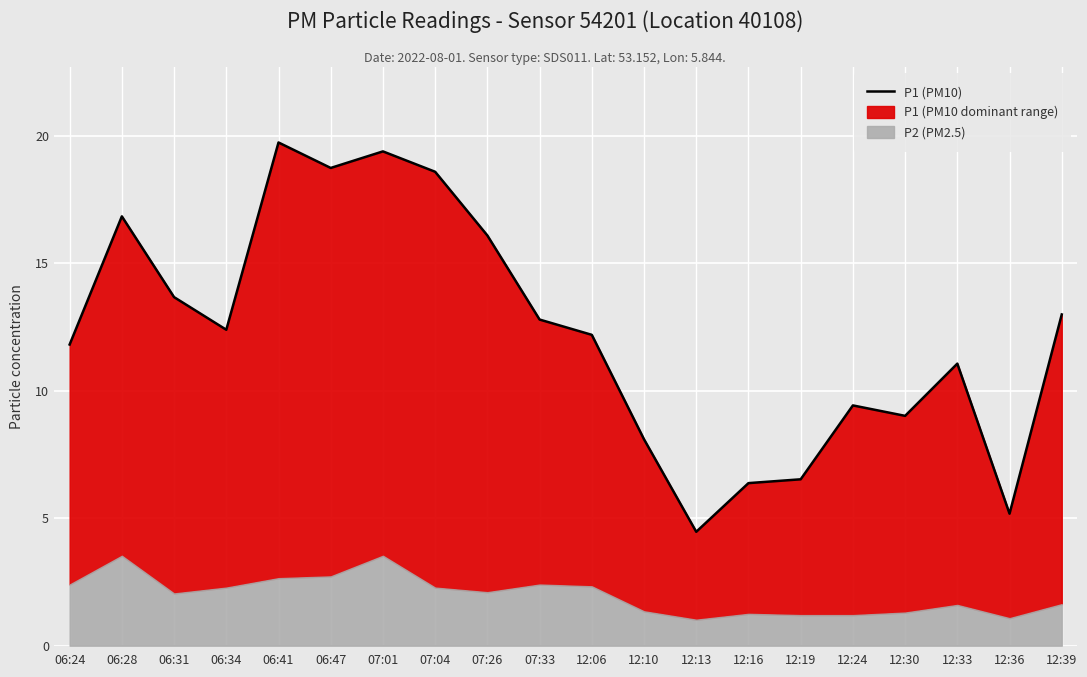

The chart shows a value of 6.4 at 12:16. True or false?

True